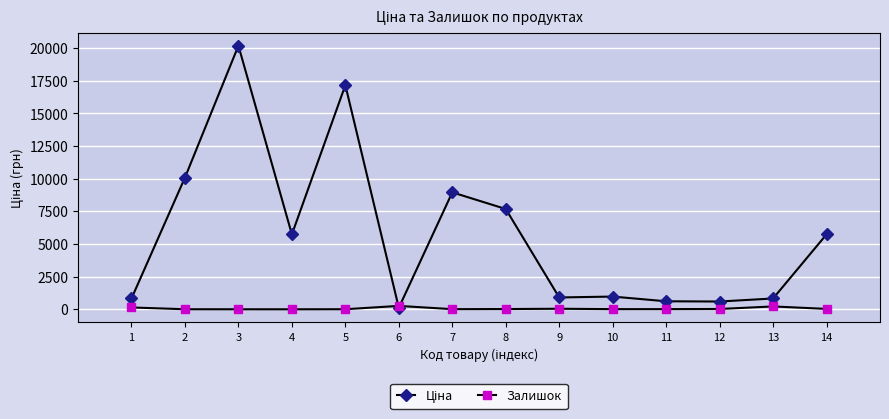

What is the greatest value displayed?

20186.0